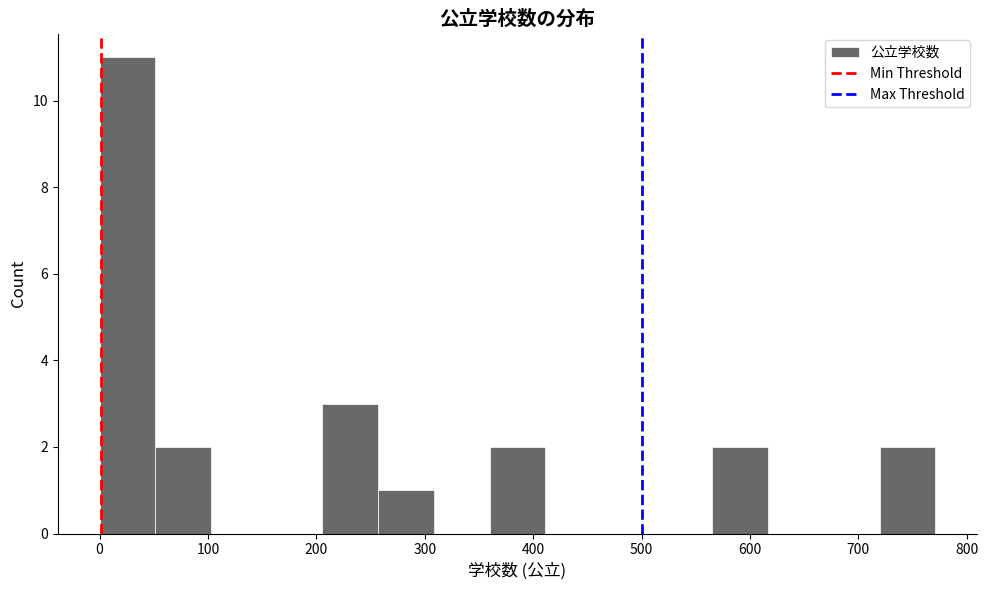

How tall is the bar that spans 0 to 50 on the x-axis? Neither the bar edges nor the heights are printed on the chart, so give them approximately, as read against the axes.

11